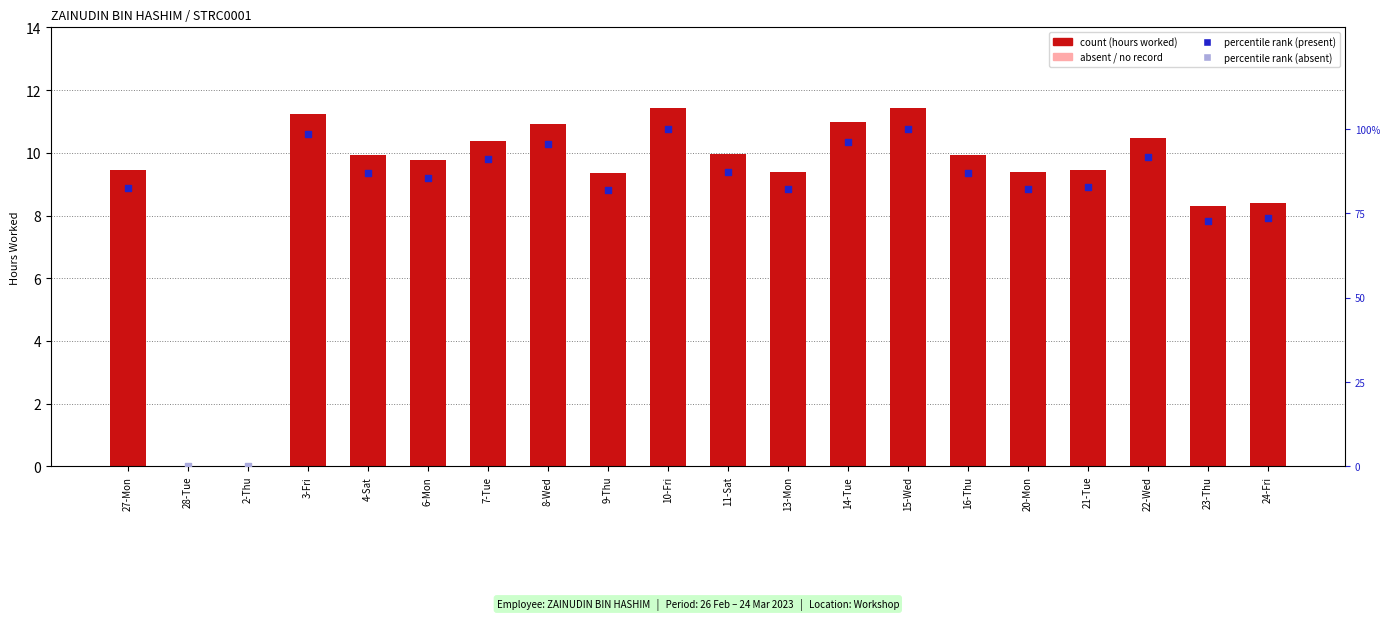

Between 27-Mon and 7-Tue, which is larger?

7-Tue